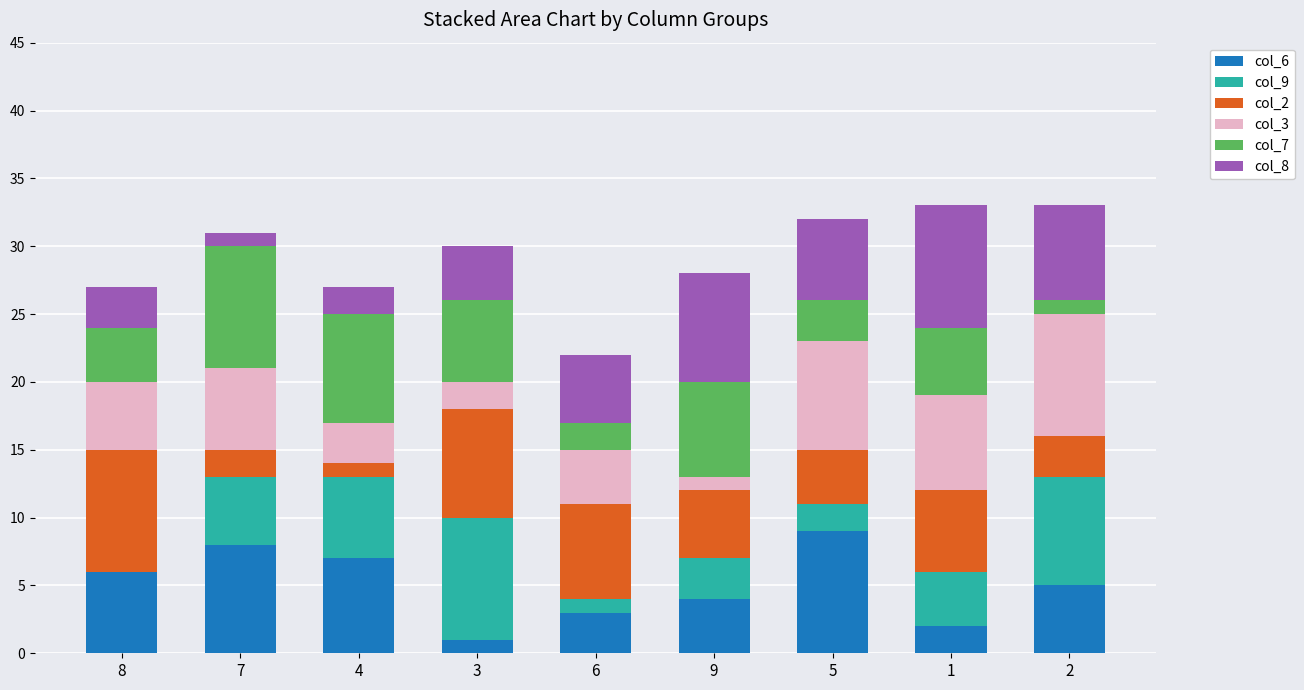

Are the bars horizontal?

No